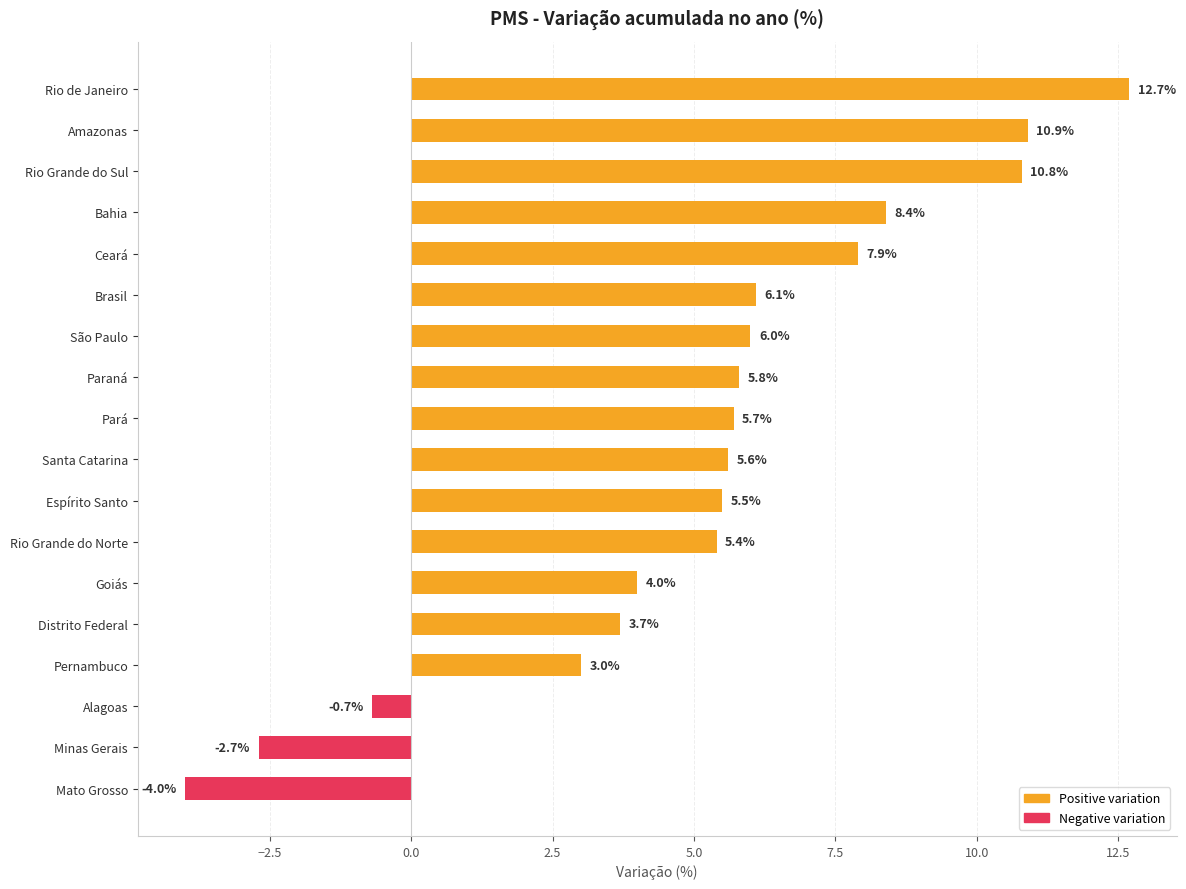

What is the label of the 11th bar from the top?

Espírito Santo